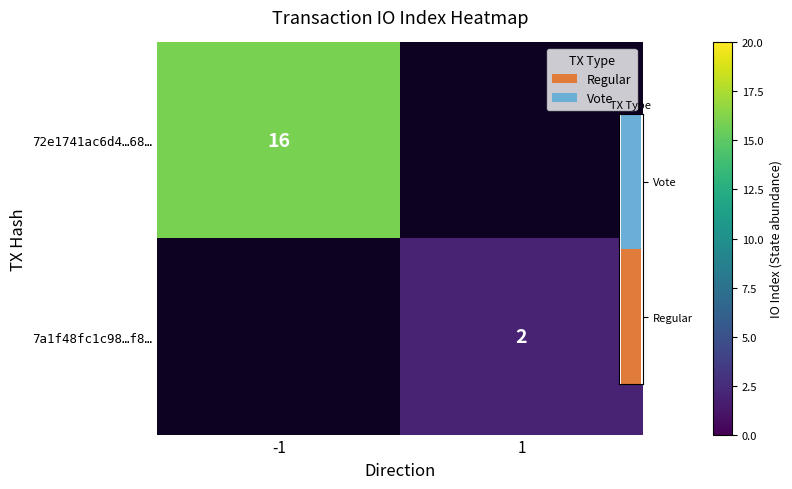

At how many categories does at least one series exceed 12?

1